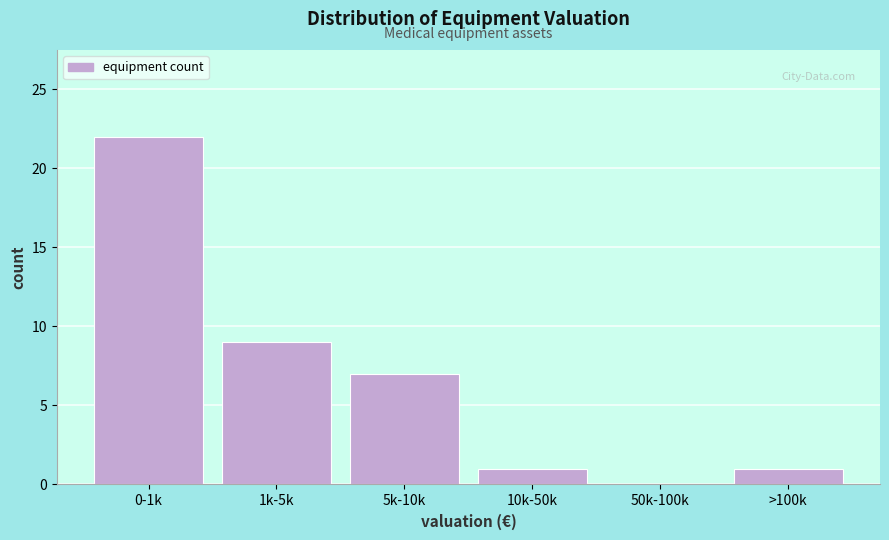

Reading left to right, transcribe all the data shown in this chart.

0-1k=22	1k-5k=9	5k-10k=7	10k-50k=1	50k-100k=0	>100k=1